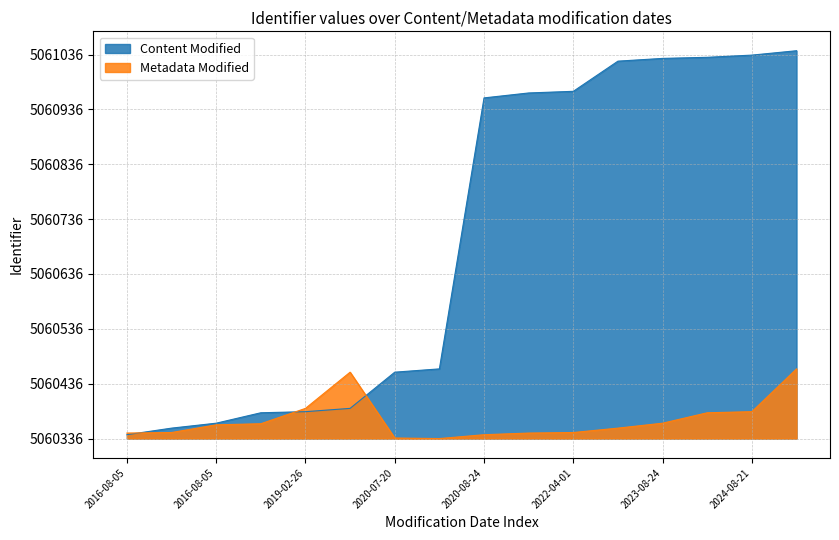

True or false: Metadata Modified has a value of 14 at 2019-02-26.

False